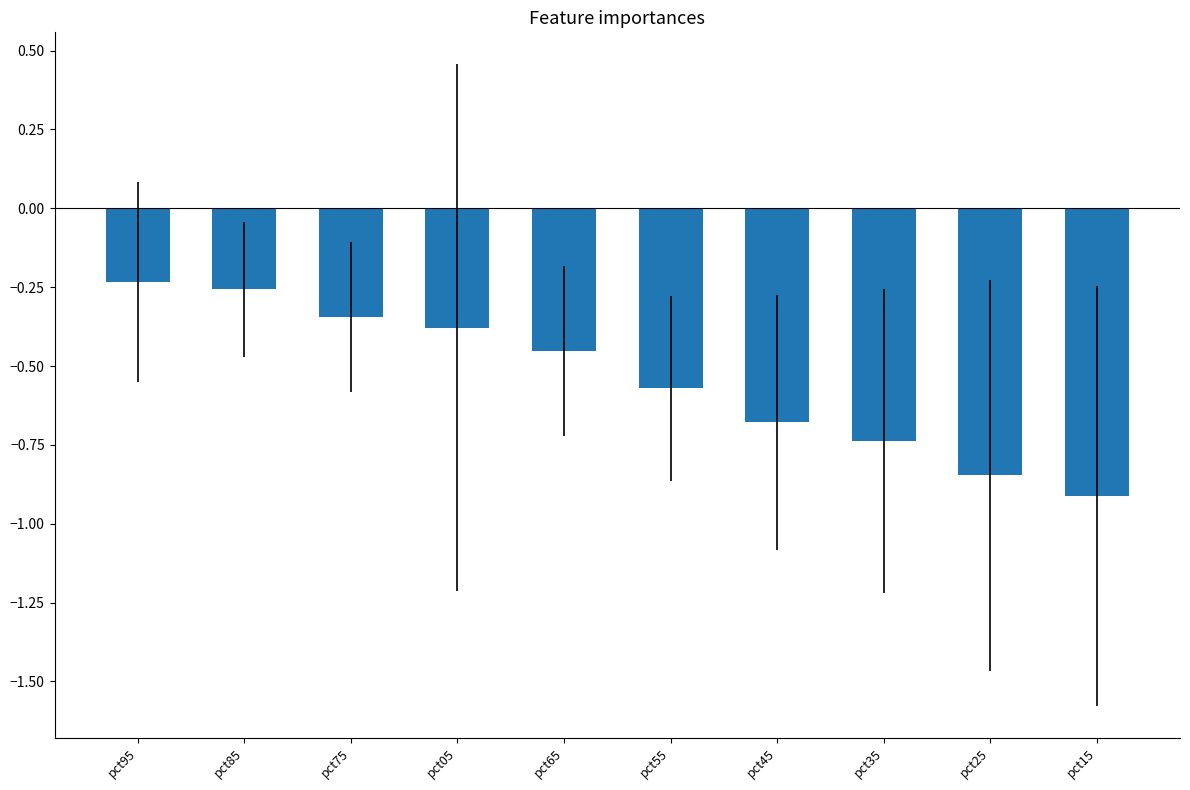

The chart shows a value of -0.1 at pct05. True or false?

False